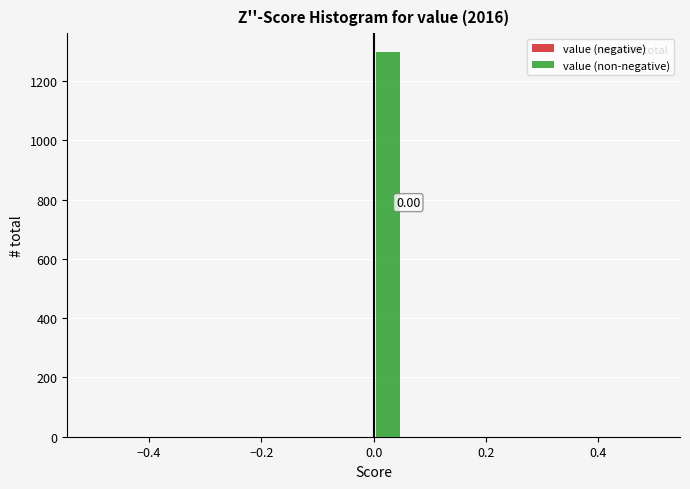

Around what value on the x-axis is the tallest bar? Give the approximate position of its centre, as read against the axis.

0.02